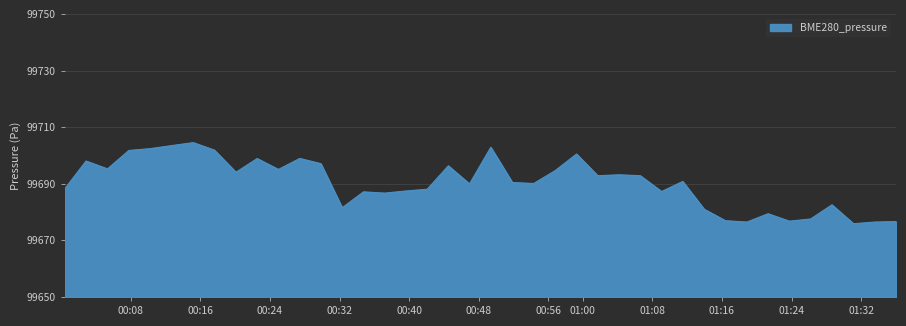

What is the average value?

99690.3